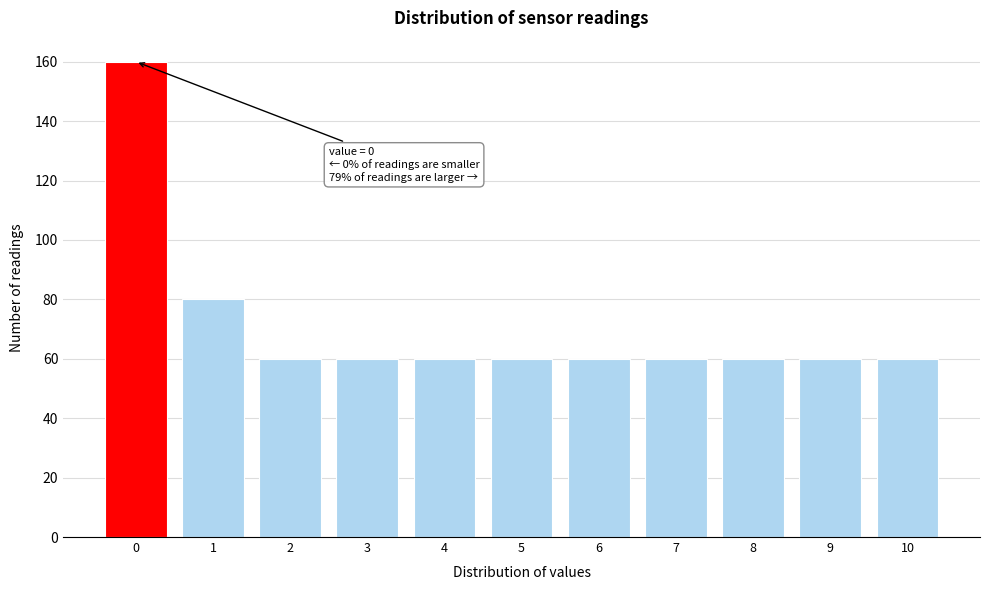

Reading right to left, what are all the values shown in this chart?

10=60	9=60	8=60	7=60	6=60	5=60	4=60	3=60	2=60	1=80	0=160